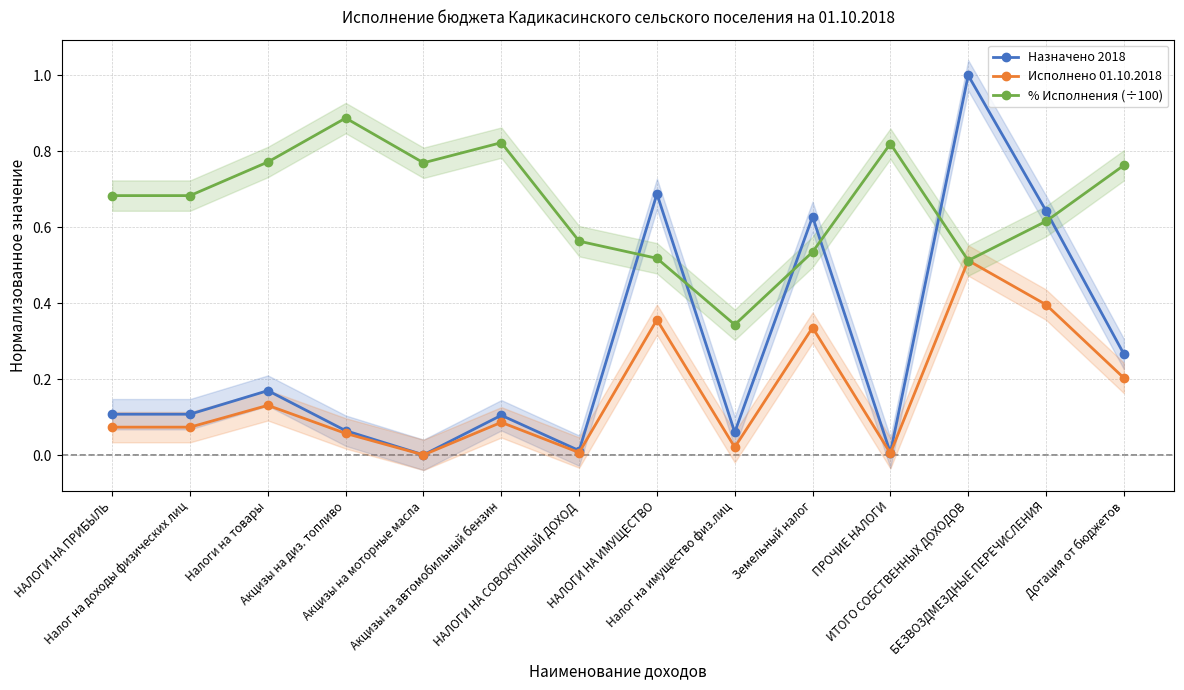

What is the maximum value shown in the chart?

1.0